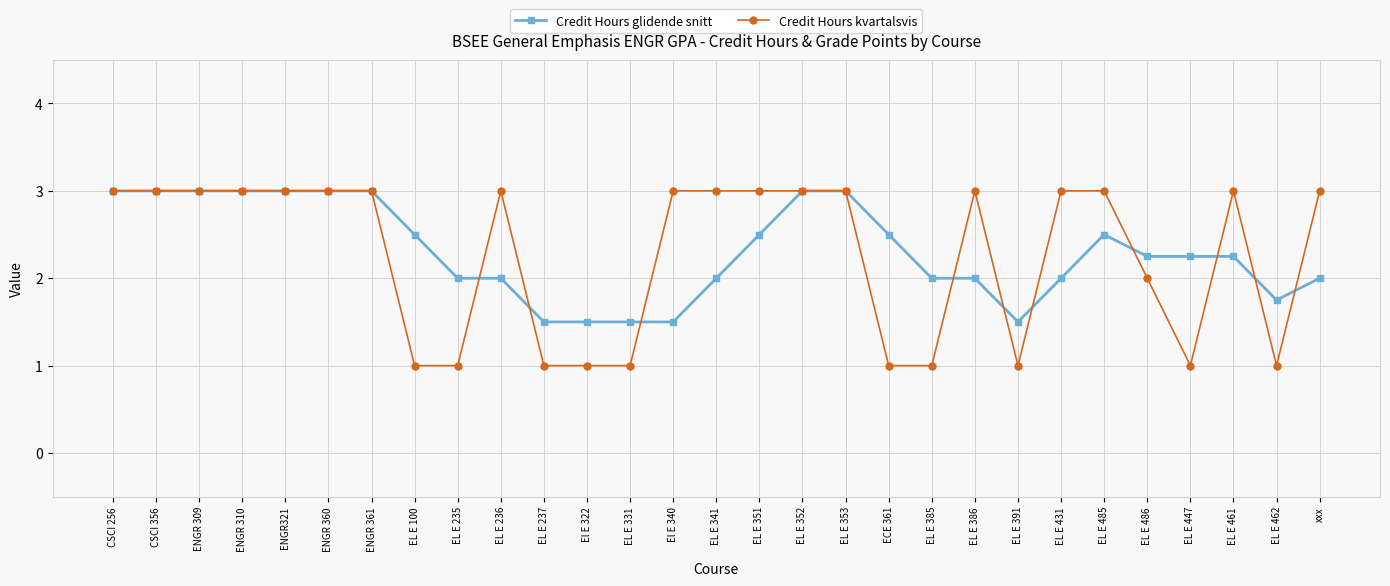

Is the value of Credit Hours glidende snitt at EL E 341 greater than the value of Credit Hours kvartalsvis at ENGR 360?

No